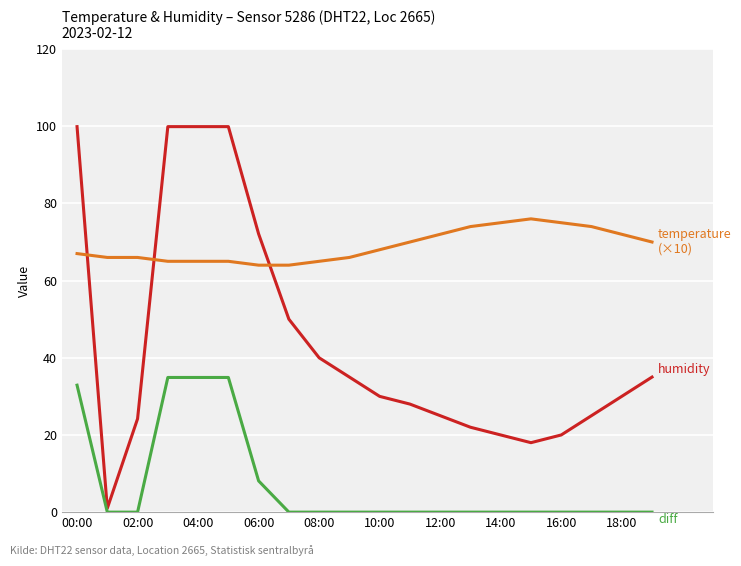

How many categories are shown in the chart?

20